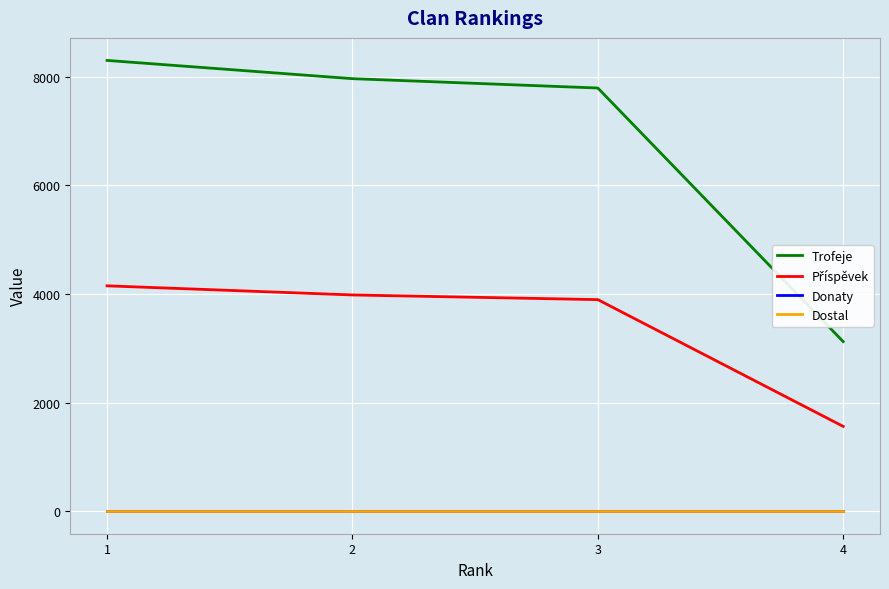

True or false: Dostal has a value of 0 at 3.

True